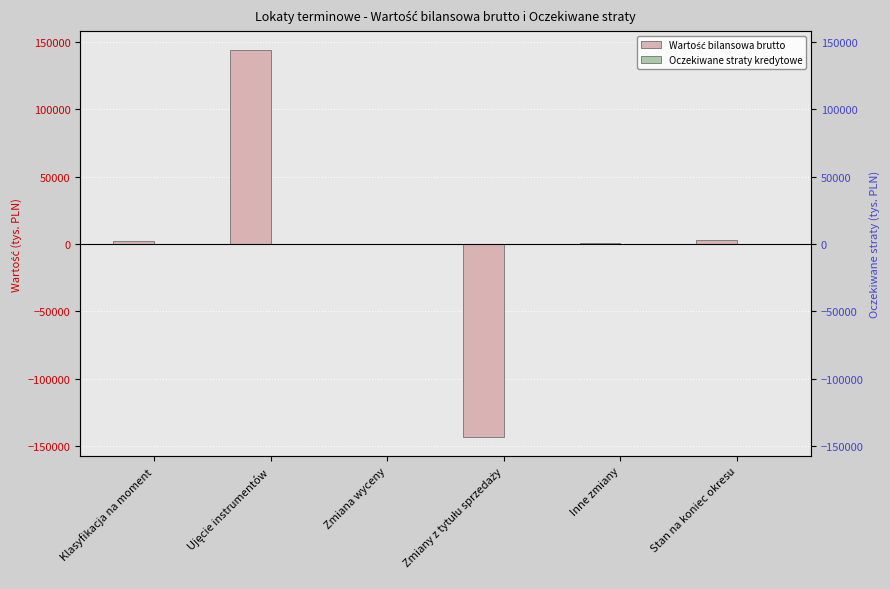

What is the difference between the Oczekiwane straty kredytowe values at Stan na koniec okresu and Inne zmiany?

11